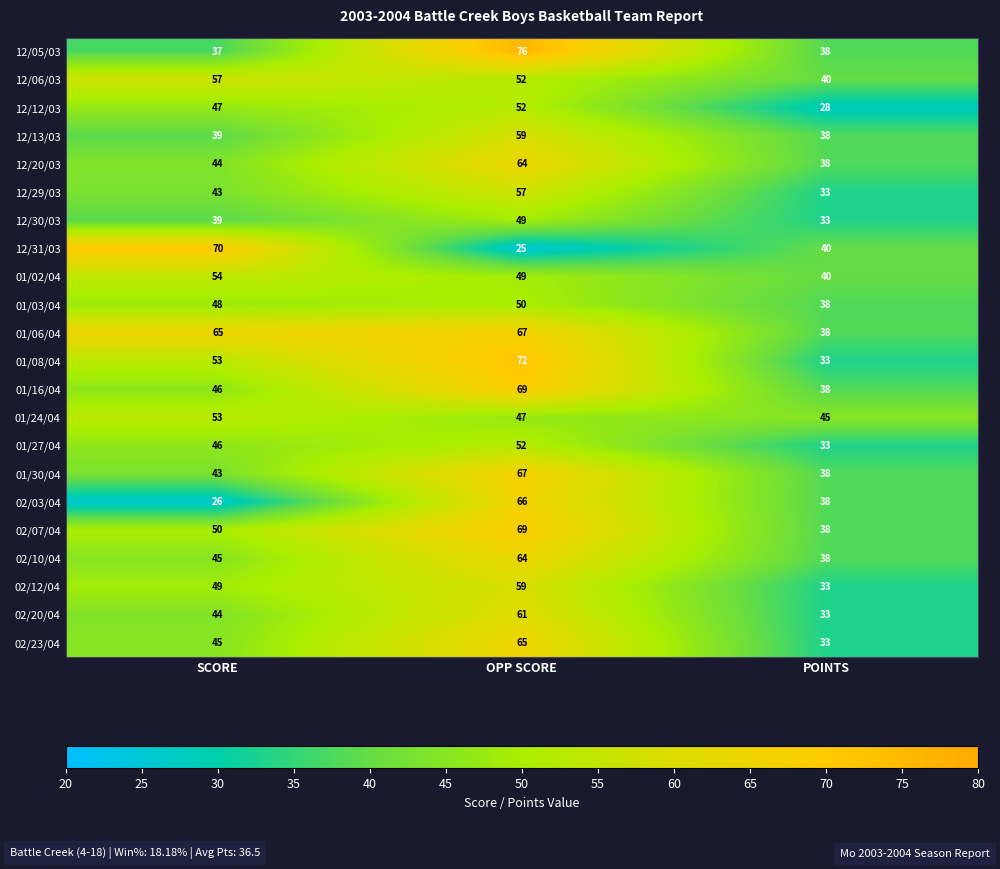

Is it true that 12/30/03 equals 7 at POINTS?

False